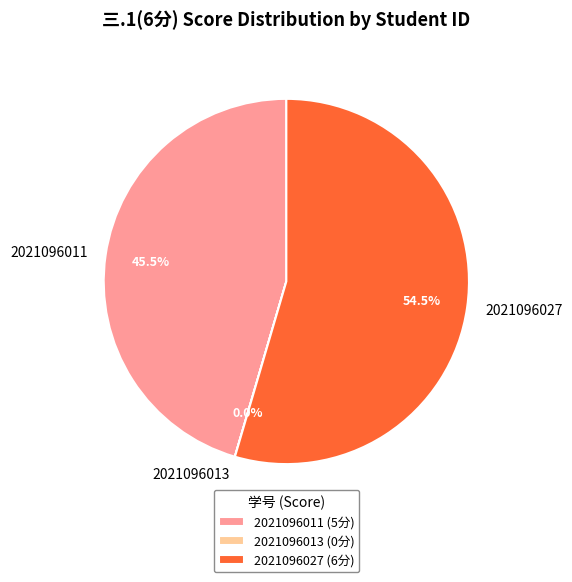

What is the ratio of the value at 2021096011 (5分) to the value at 2021096027 (6分)?

0.8